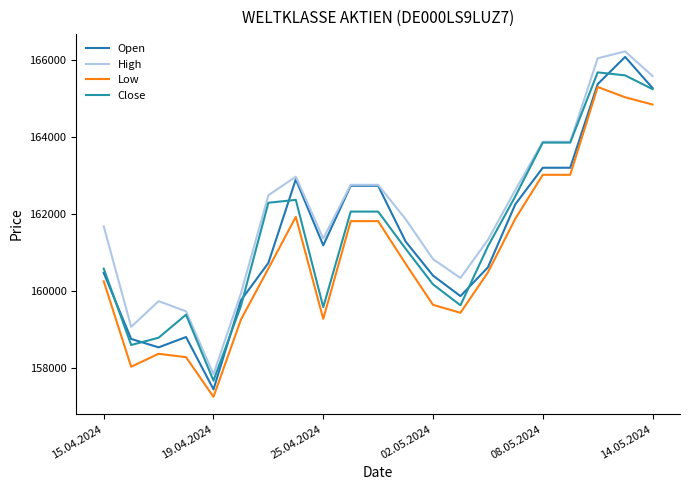

Where is High nearest to the value 162025?

11